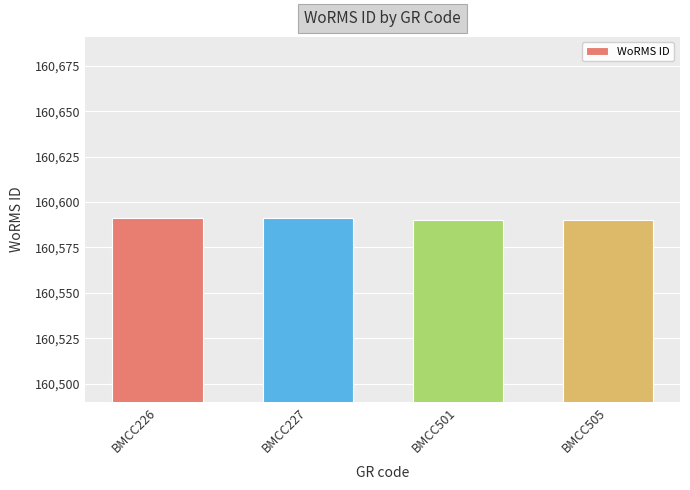

What is the difference between the second highest and minimum values?

1